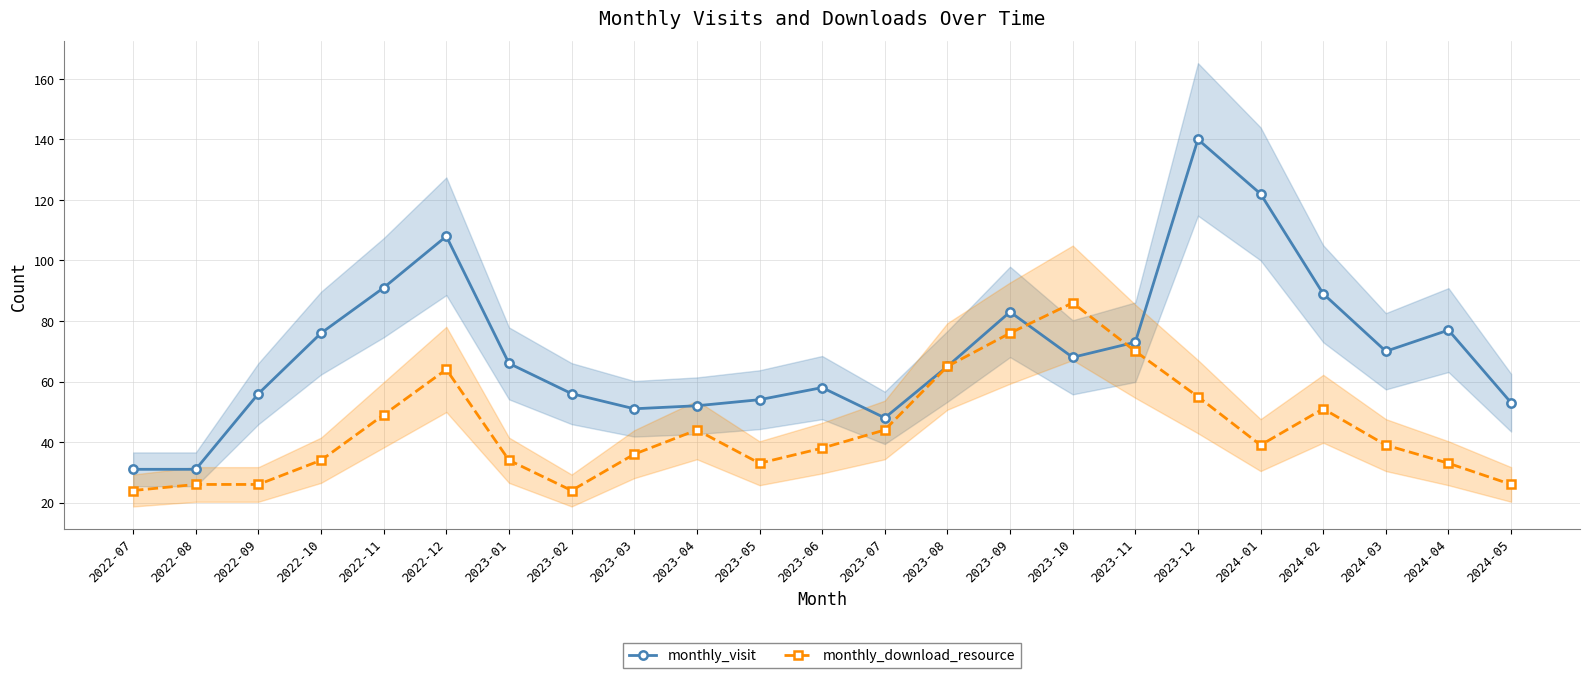

Where do monthly_visit and monthly_download_resource first cross each other?

2023-09 and 2023-10